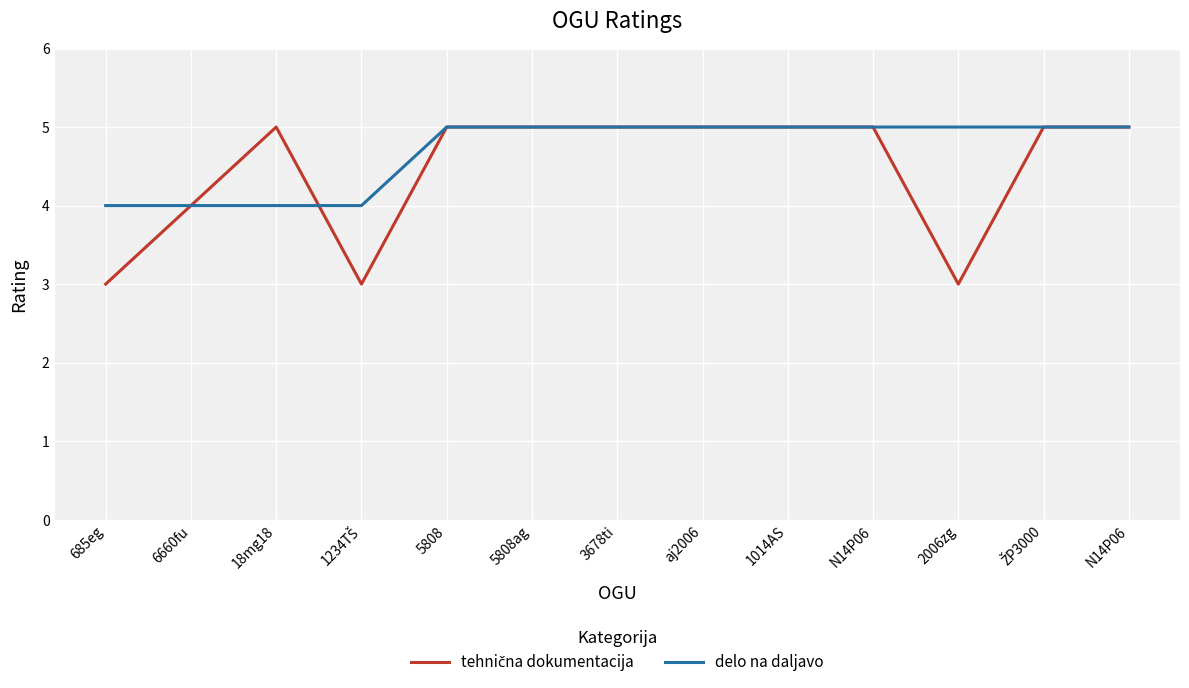

How many lines are shown in the chart?

2